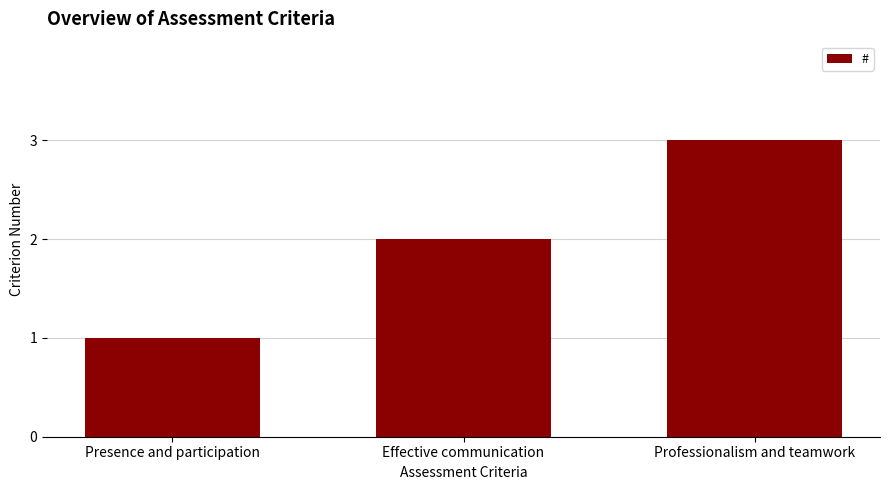

Is it true that the value at Presence and participation is 1?

True